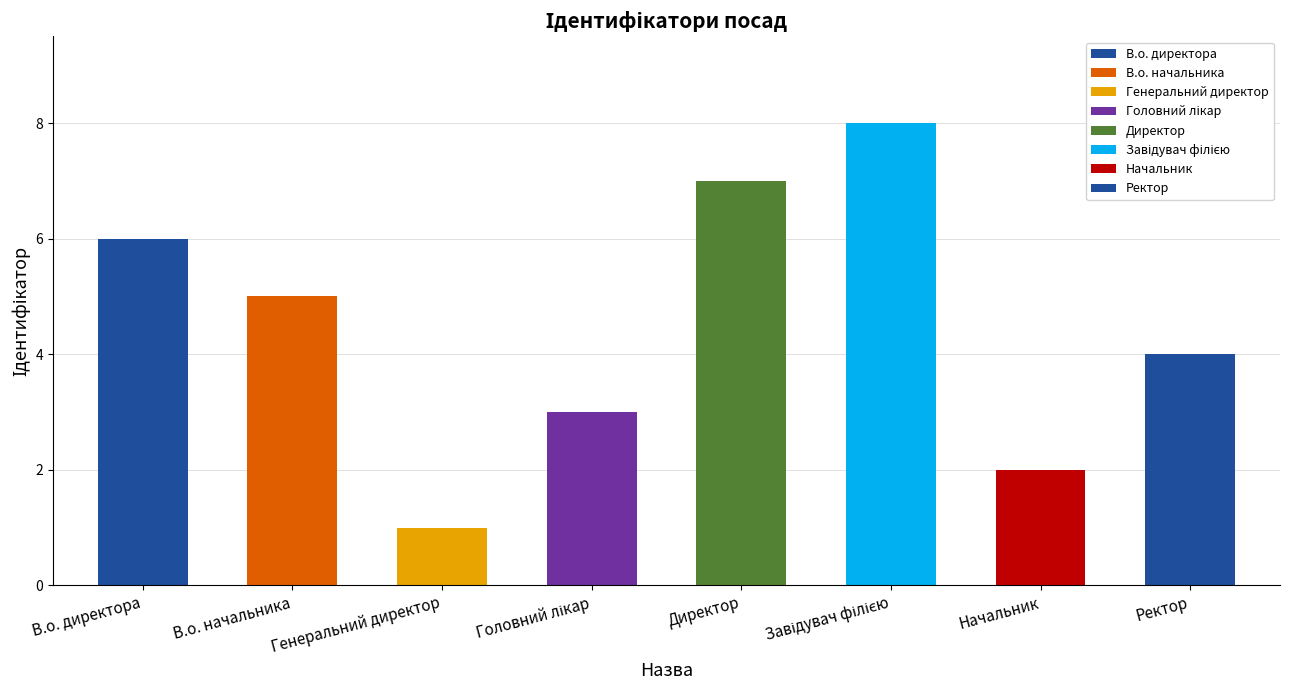

What is the smallest value displayed?

1